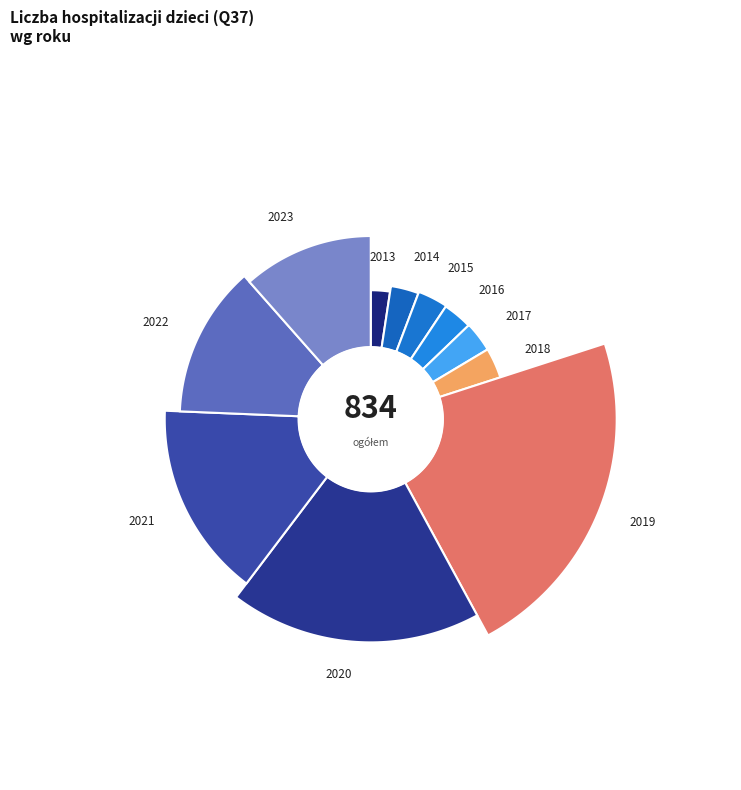

What percentage do 2017 and 2021 together represent?

18.9%